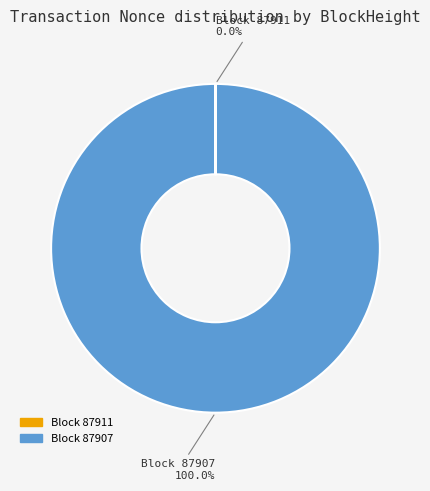

Does any single category account for the majority?

Yes